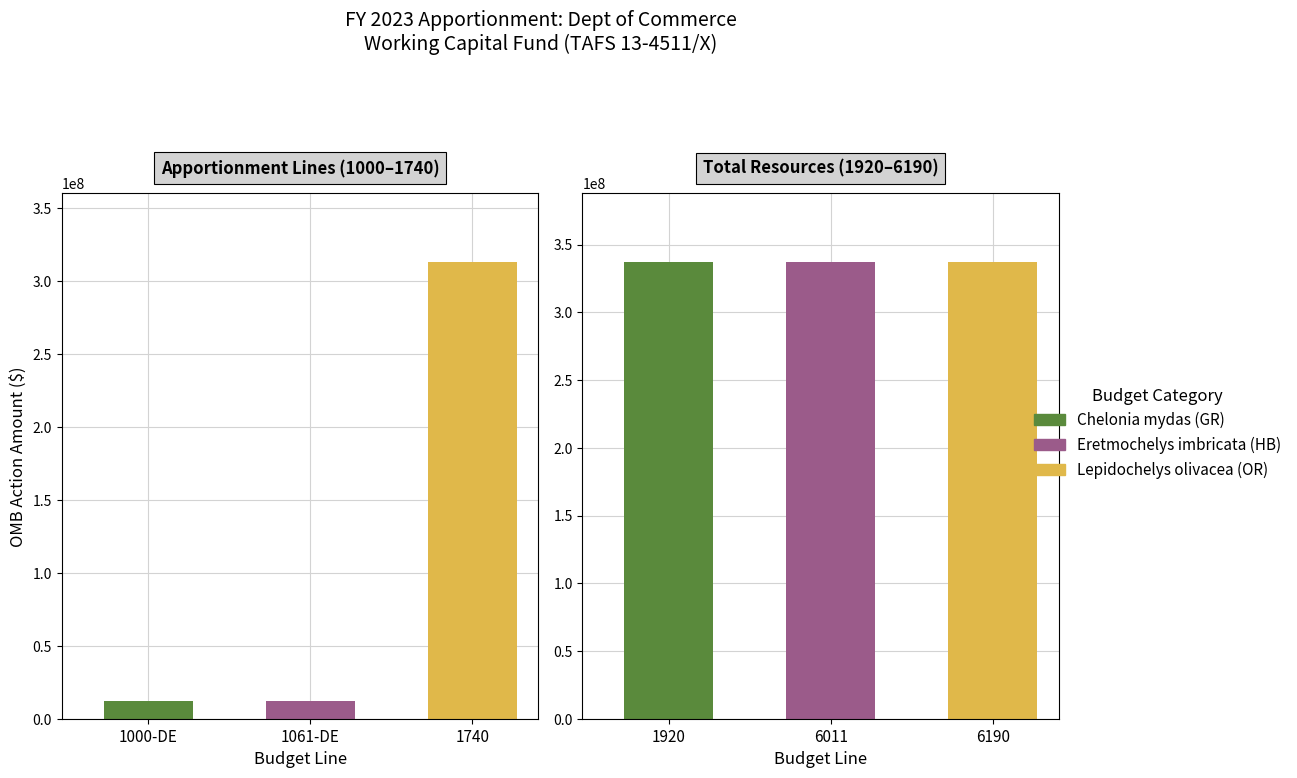

How many groups of bars are there?

2